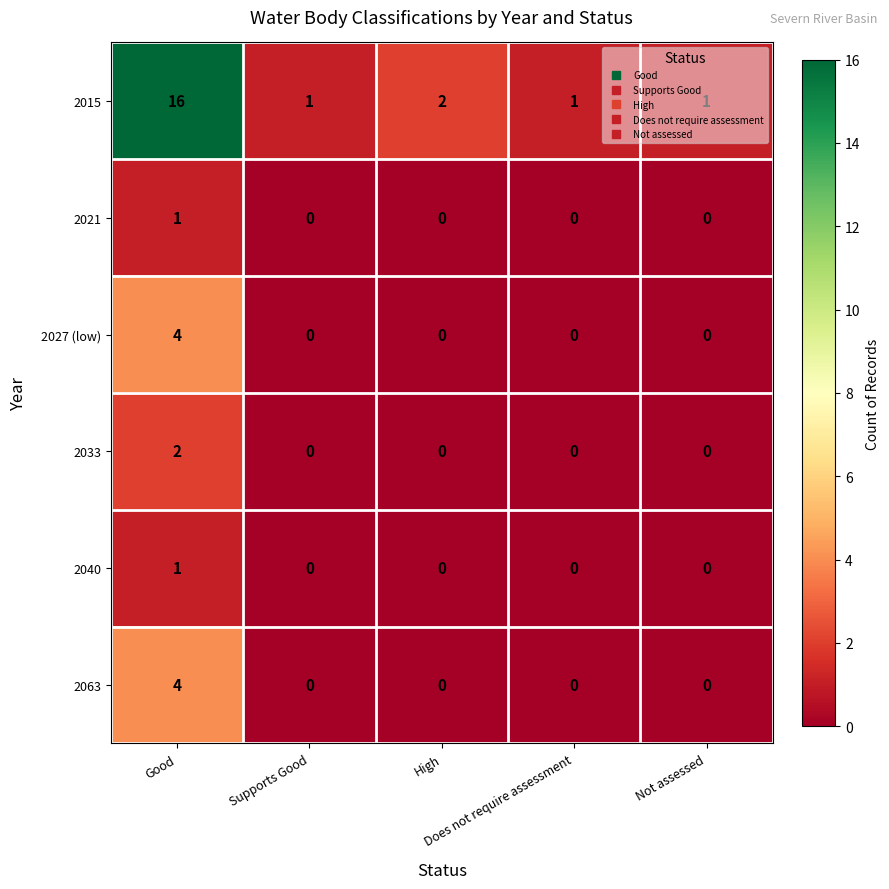

What is the highest value of the 2027 (low) series?

4